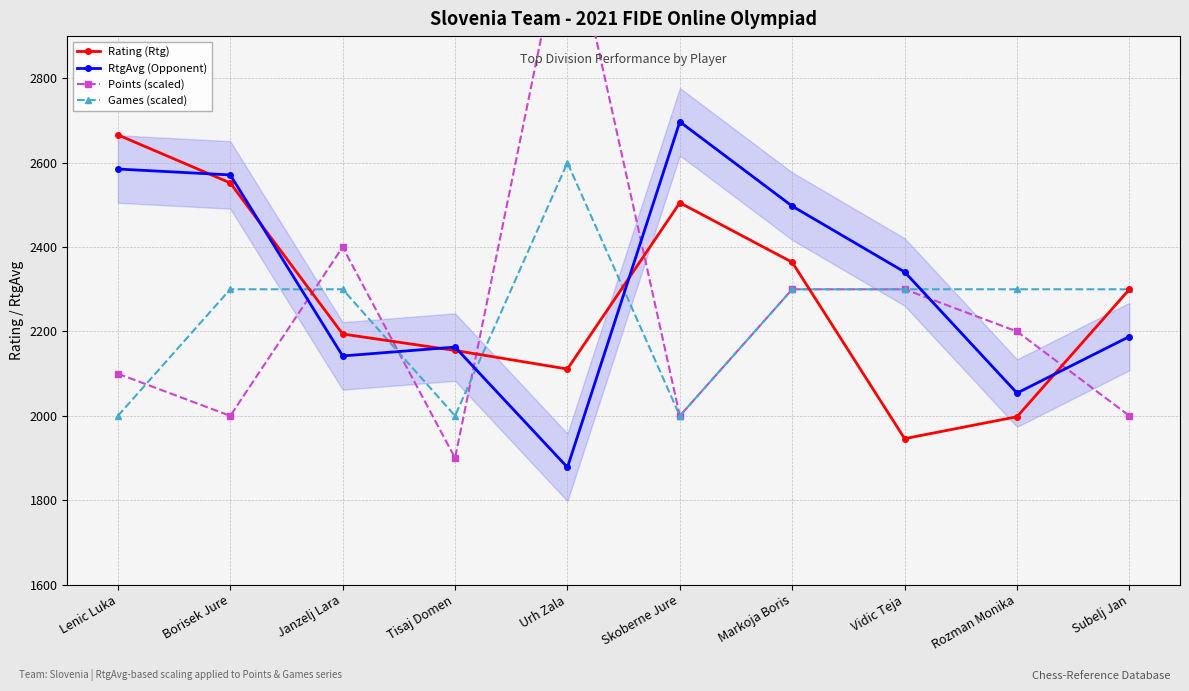

Does the chart have visible grid lines?

Yes